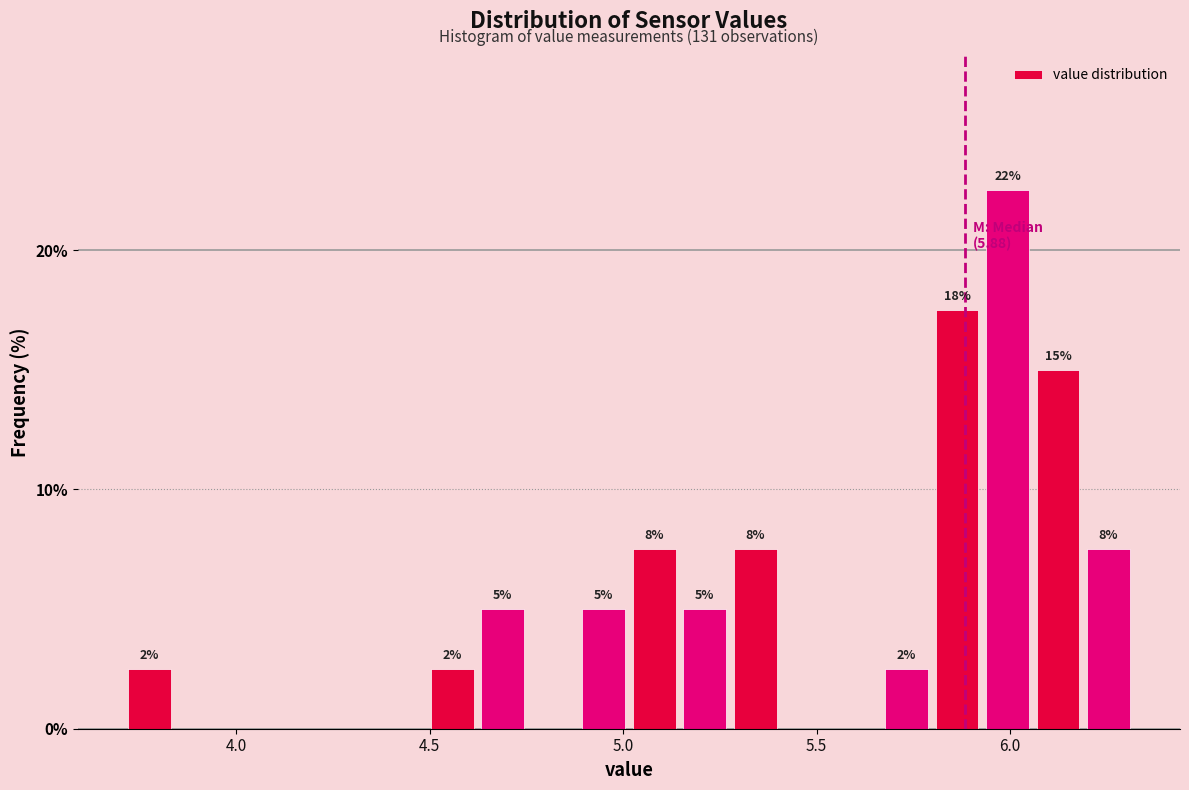

Around what value on the x-axis is the tallest bar? Give the approximate position of its centre, as read against the axis.

6.00